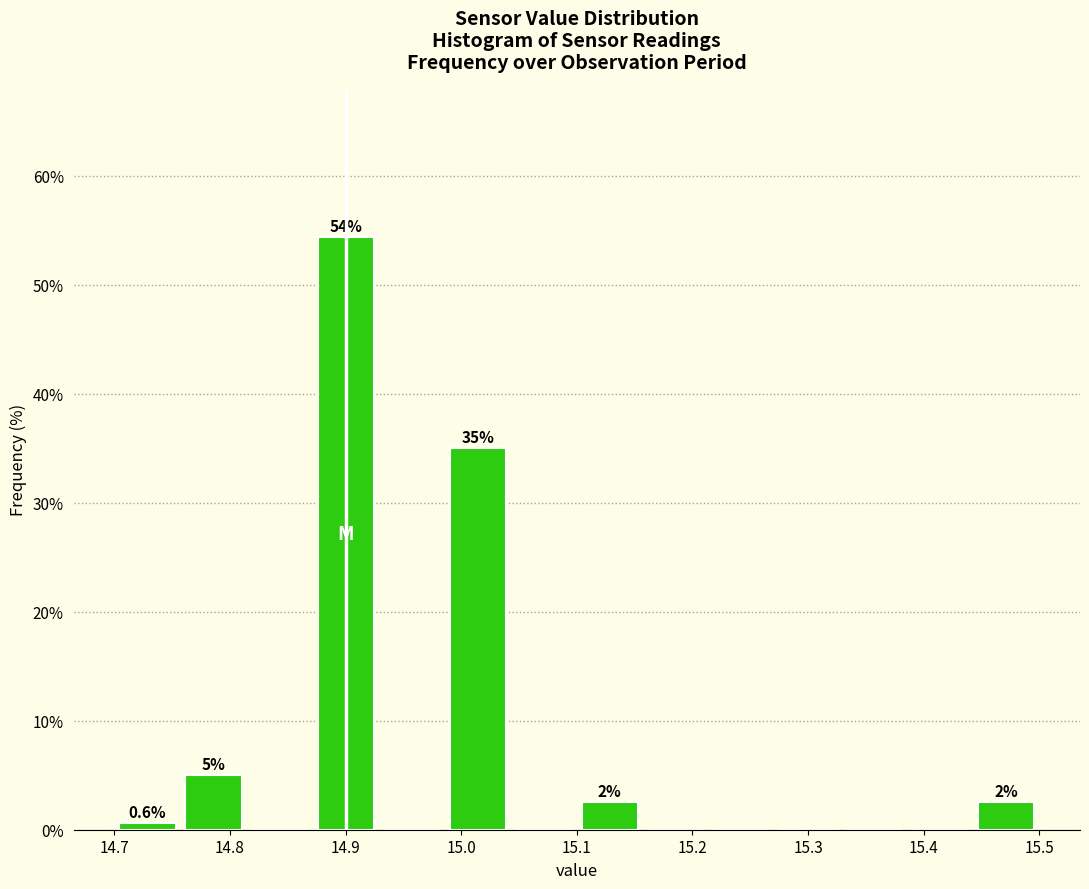

Over which range of the x-axis is the bar tallest?

14.87 to 14.93